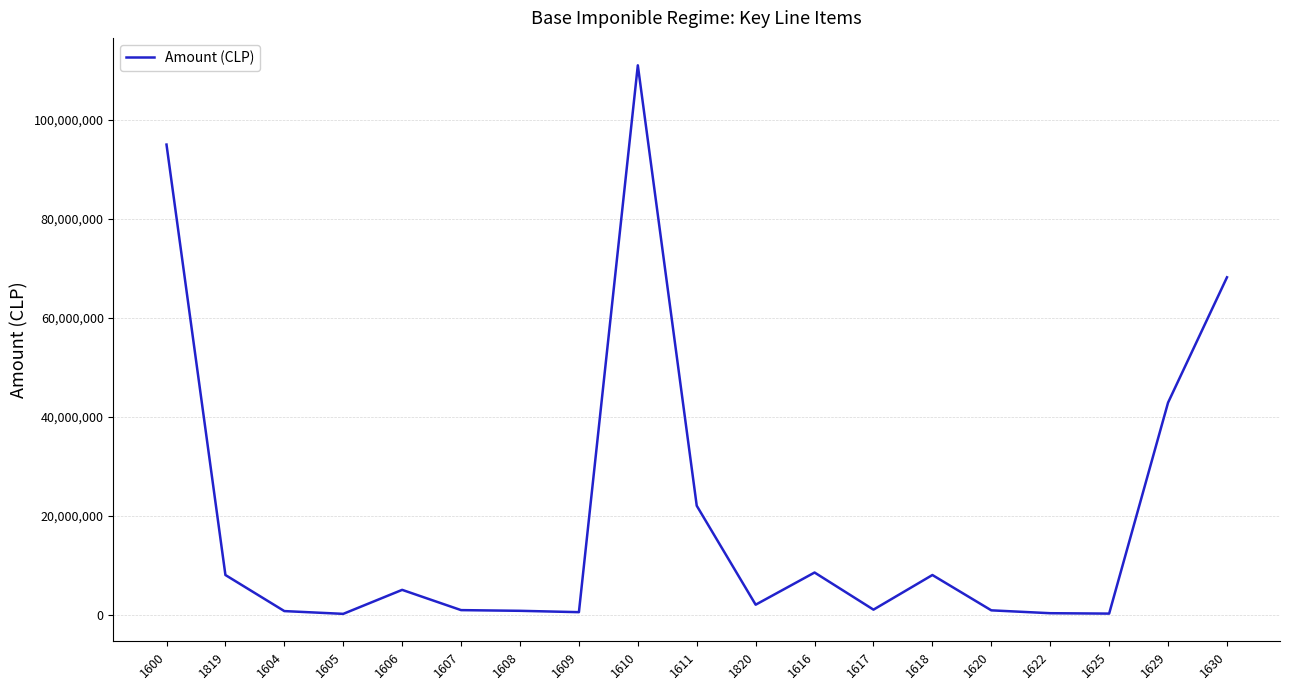

What is the maximum value shown in the chart?

111020308